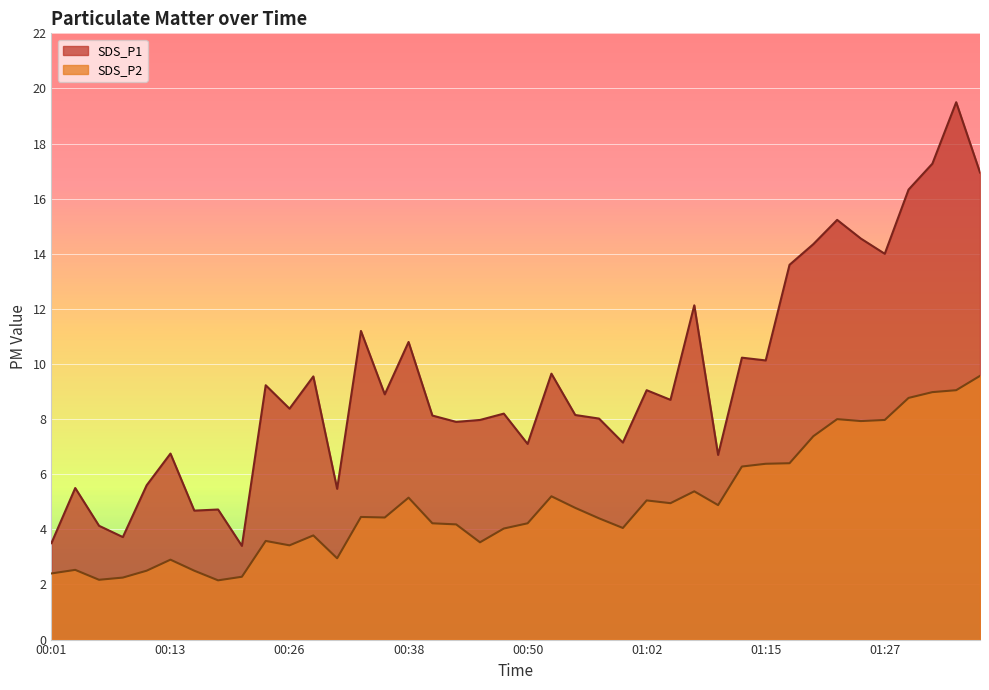

What is the smallest value displayed?

2.1